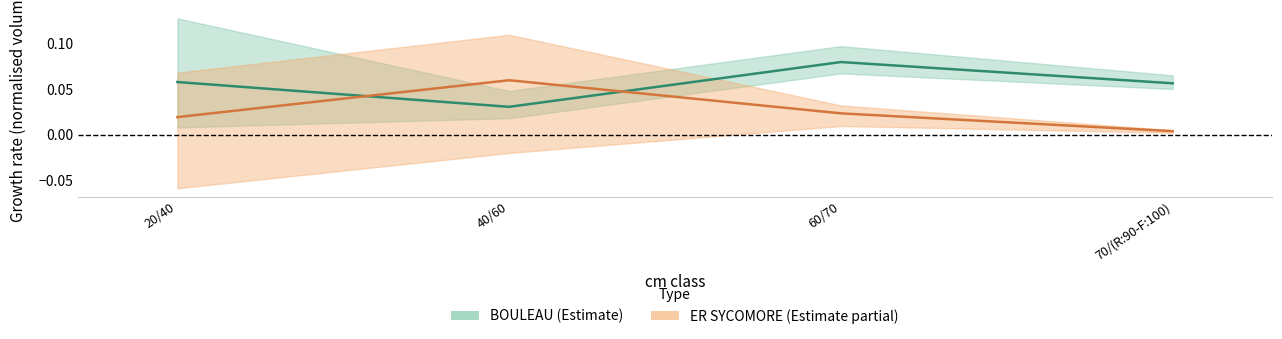

List the labels in order of BOULEAU mid value, smallest first.

40/60, 70/(R:90-F:100), 20/40, 60/70